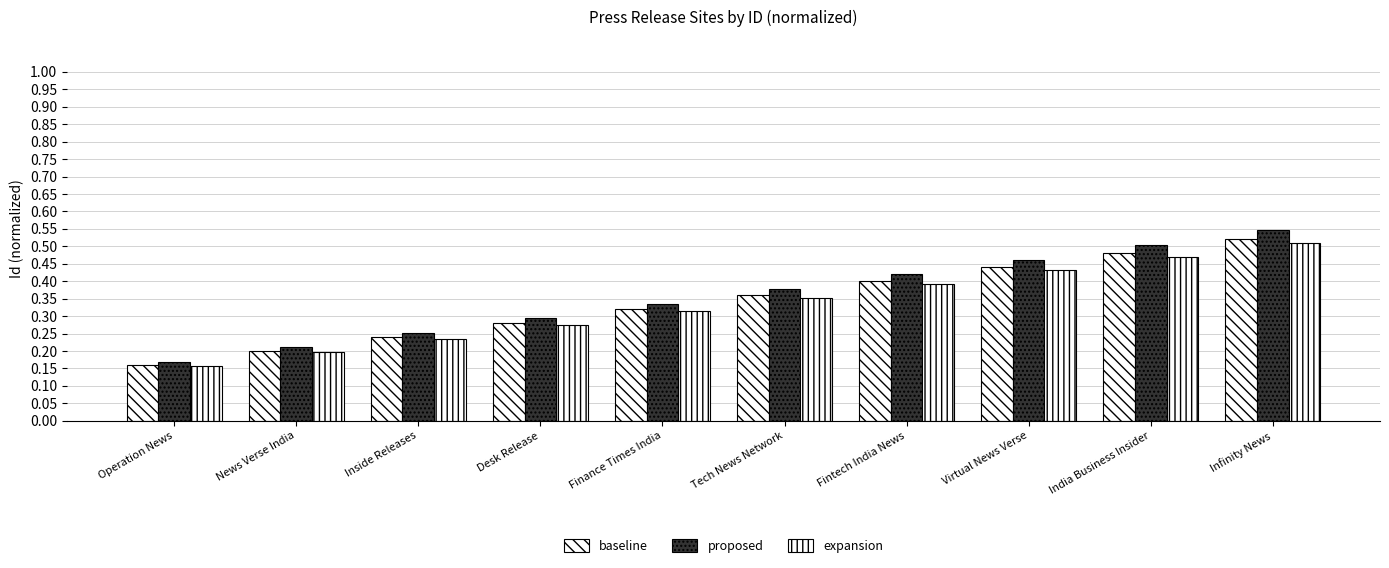

What is the highest value of the expansion series?

0.5